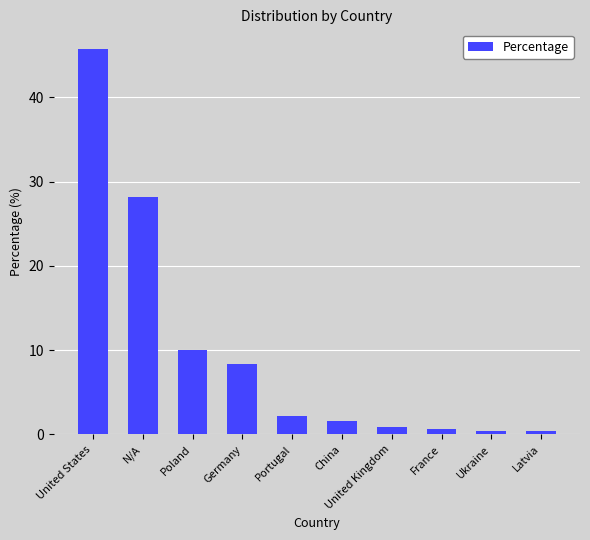

What is the change in value from Poland to Germany?

-1.6